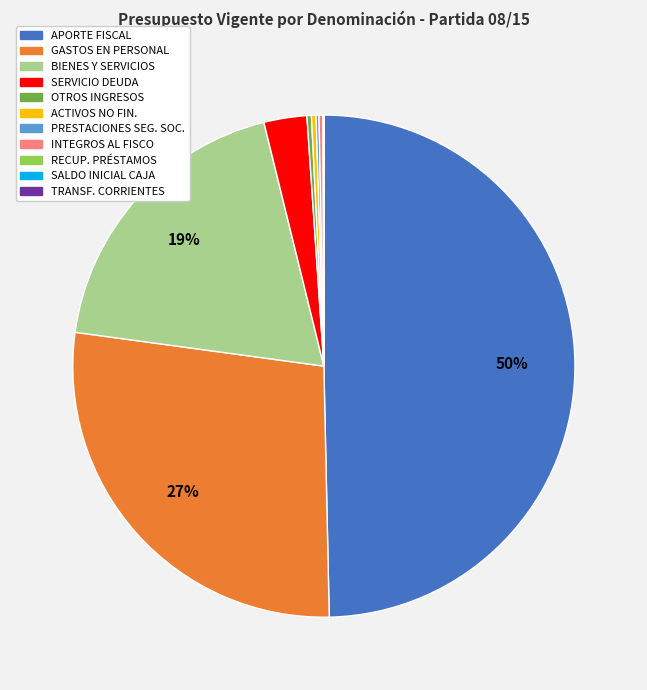

To the nearest percent, what is the average slice percentage?

9%